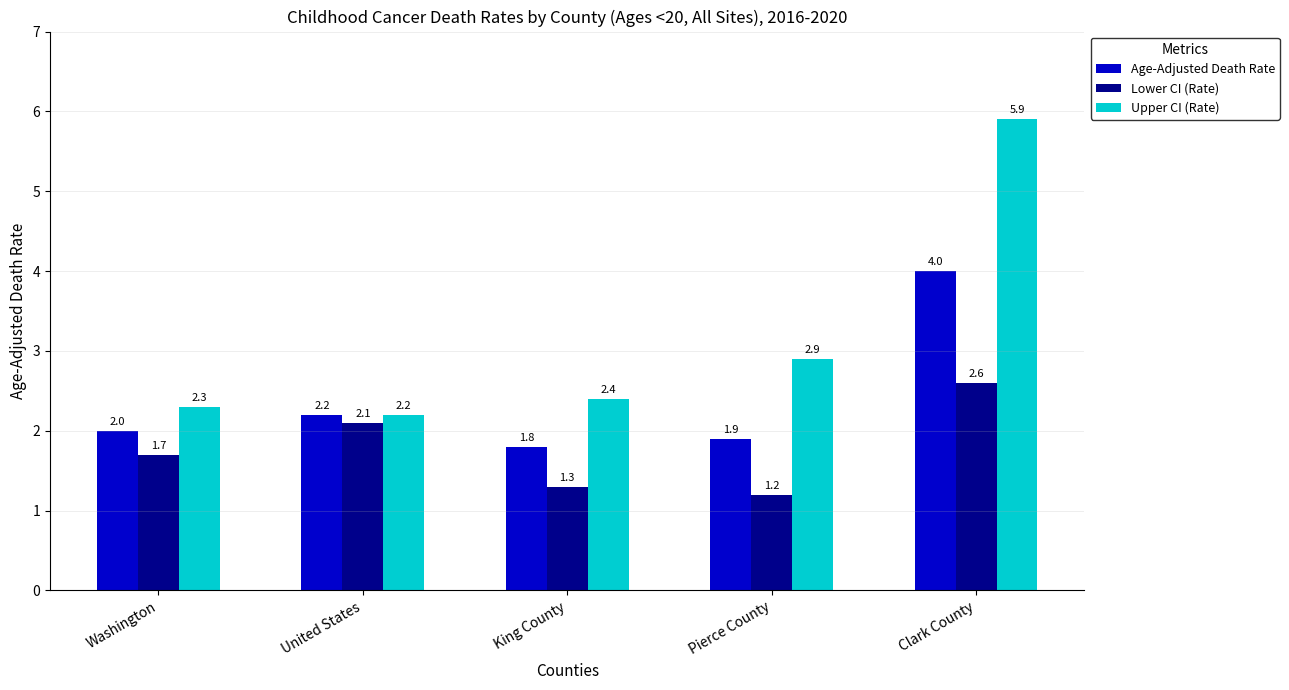

Which series has the widest spread of values?

Upper CI (Rate)